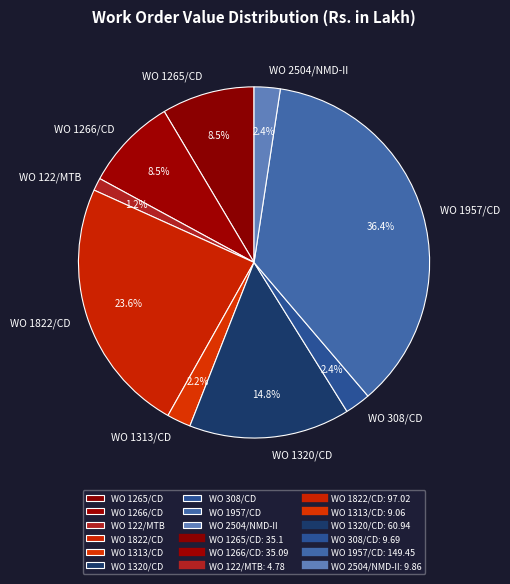

What is the largest slice in the pie chart?

WO 1957/CD